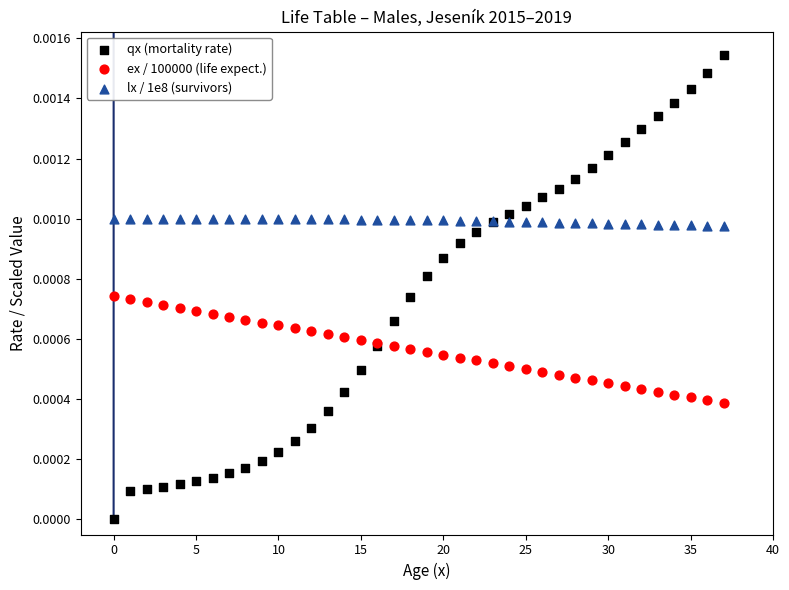

What are all the series names shown in the legend?

qx (mortality rate), ex / 100000 (life expect.), lx / 1e8 (survivors)